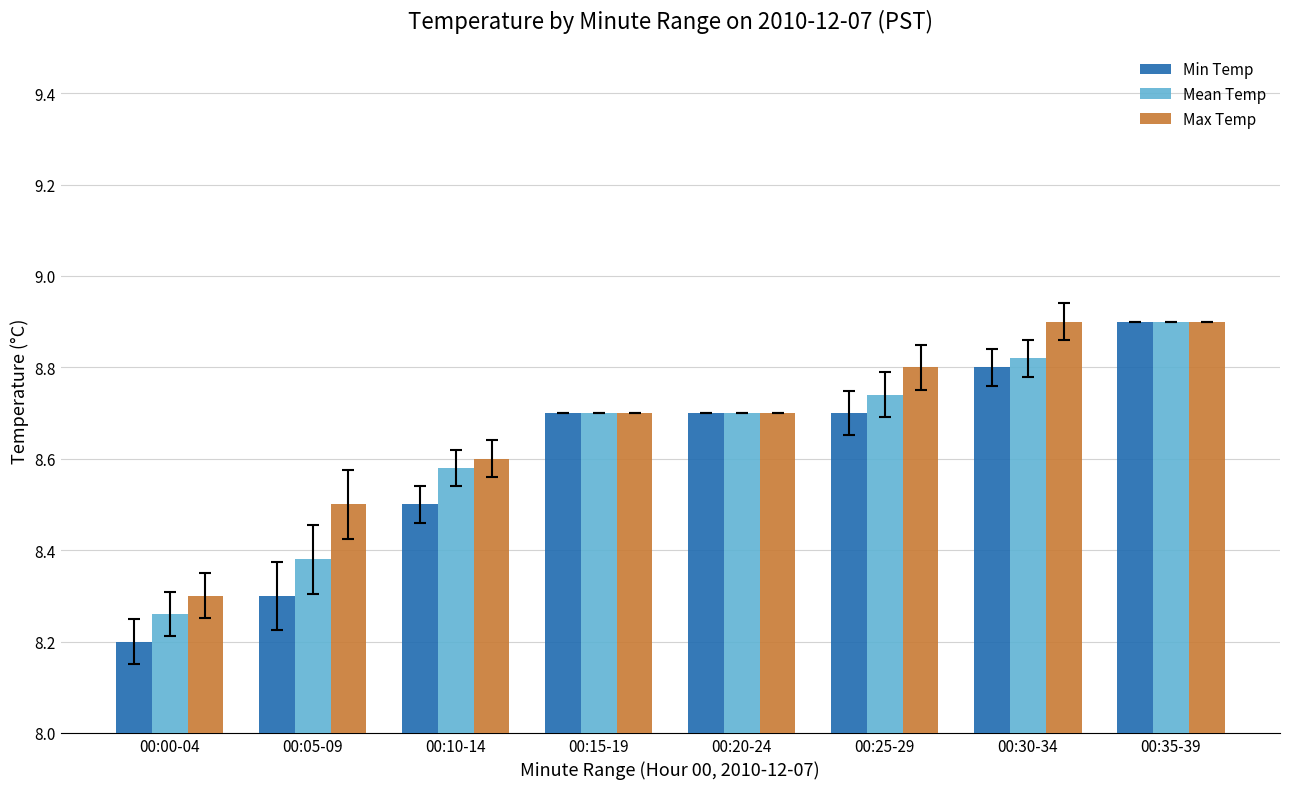

What is the value of the Mean Temp bar at the 8th from the left?

8.9